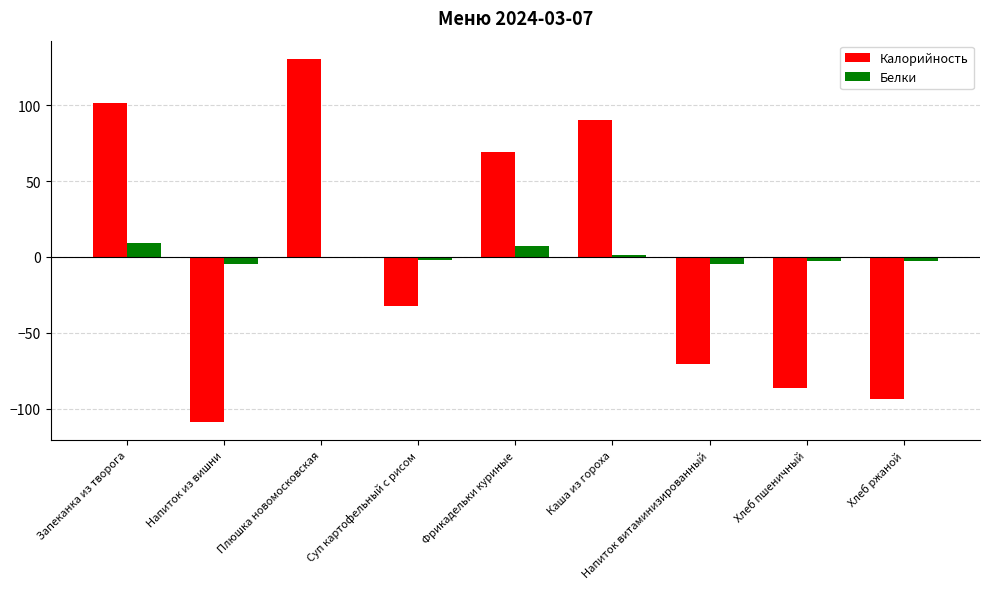

Which series has the widest spread of values?

Калорийность